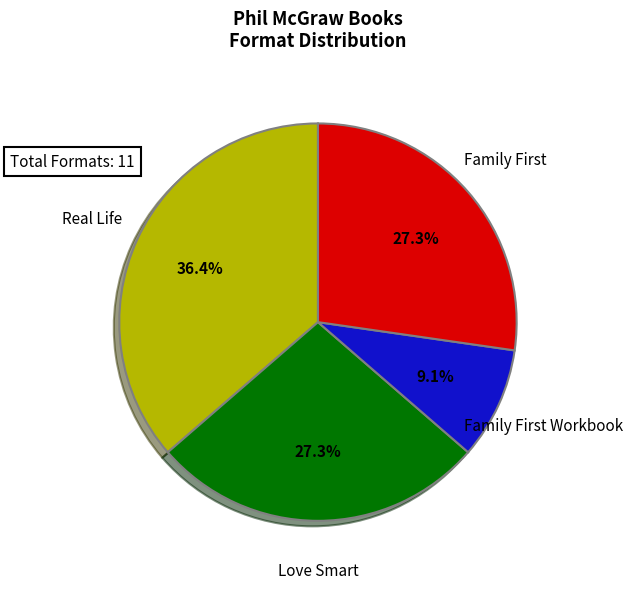

Approximately how many times larger is the value at Real Life compared to Love Smart?

1.3